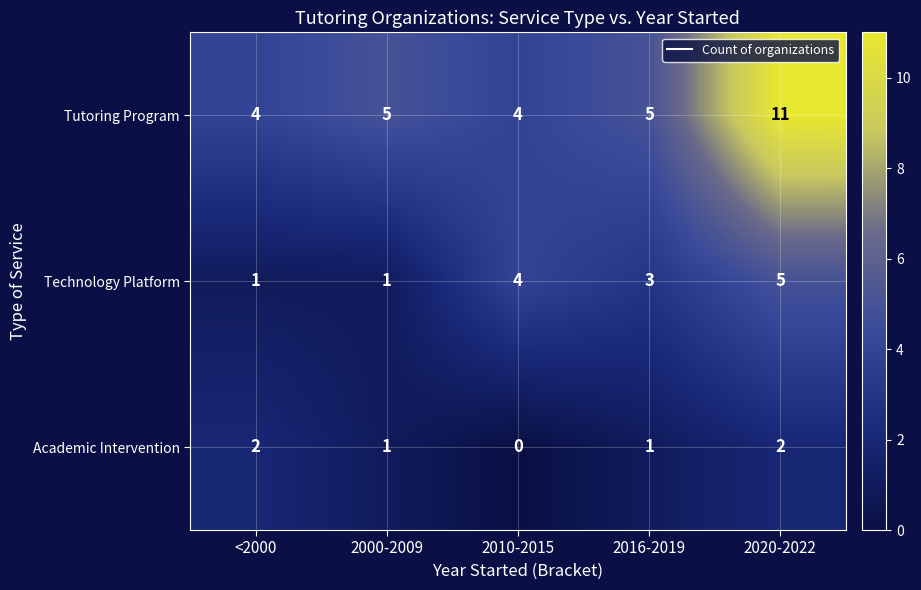

At 2016-2019, list the series in order from largest to smallest.

Tutoring Program, Technology Platform, Academic Intervention